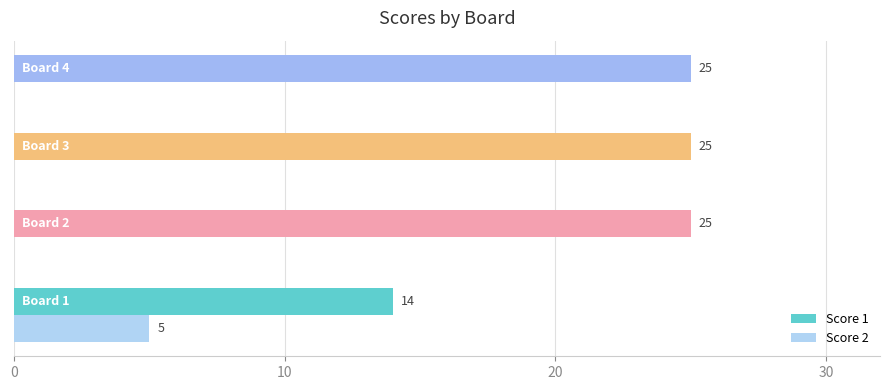

What is the average value of the Score 2 series?

1